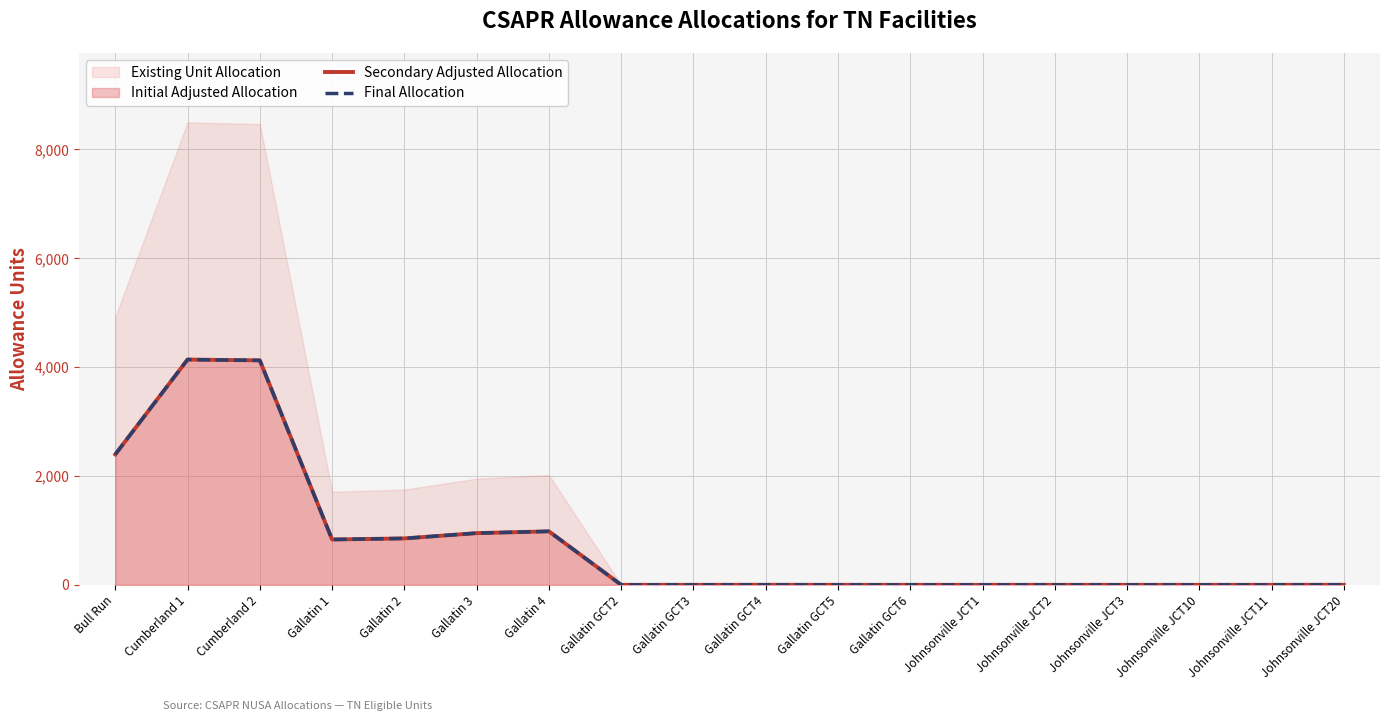

In Final Allocation, how many points are lower than both neighbors (excluding endpoints)?

1